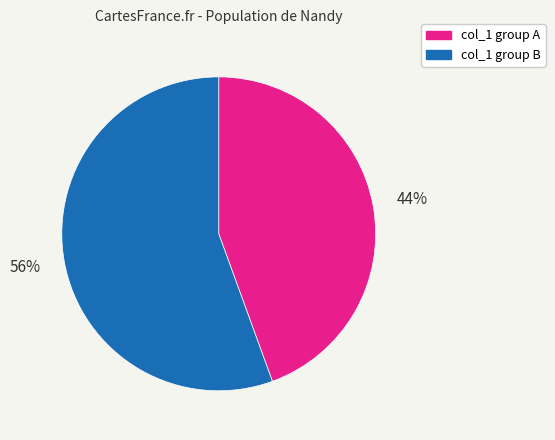

Which slice represents more than half of the pie?

col_1 group B